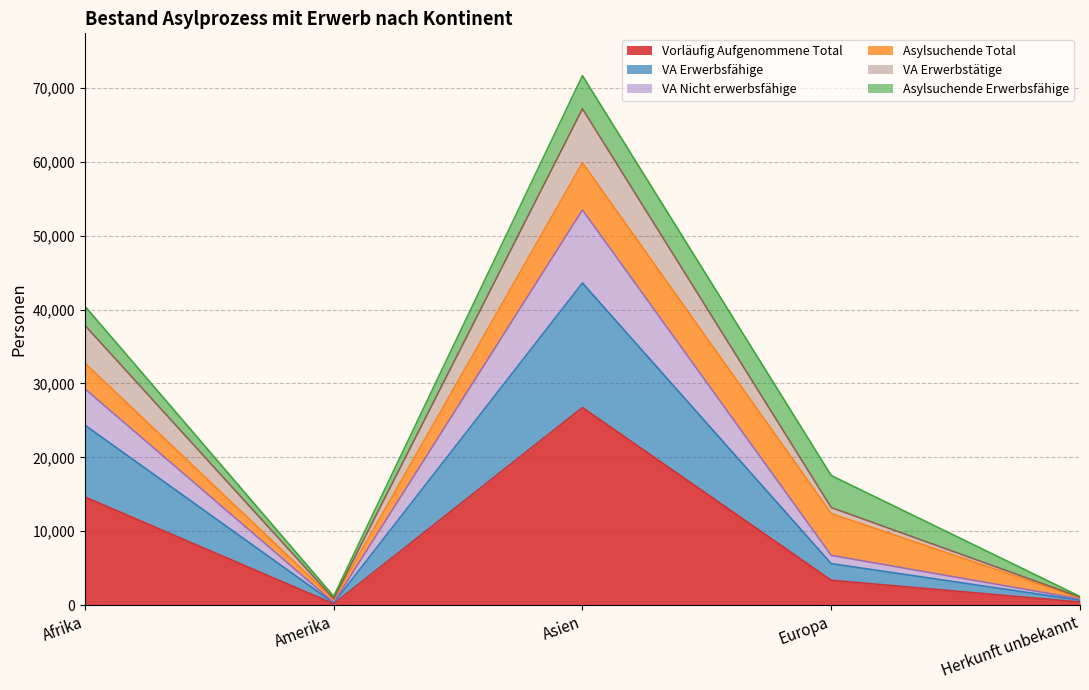

The Vorläufig Aufgenommene Total series shows 14636 at Afrika. True or false?

True